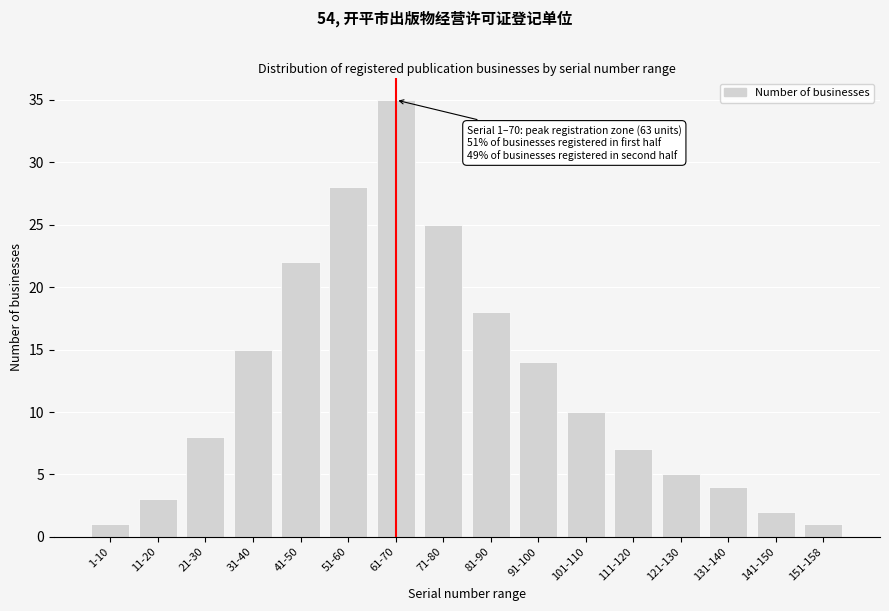

Reading left to right, extract all data points from this chart.

1-10=1	11-20=3	21-30=8	31-40=15	41-50=22	51-60=28	61-70=35	71-80=25	81-90=18	91-100=14	101-110=10	111-120=7	121-130=5	131-140=4	141-150=2	151-158=1